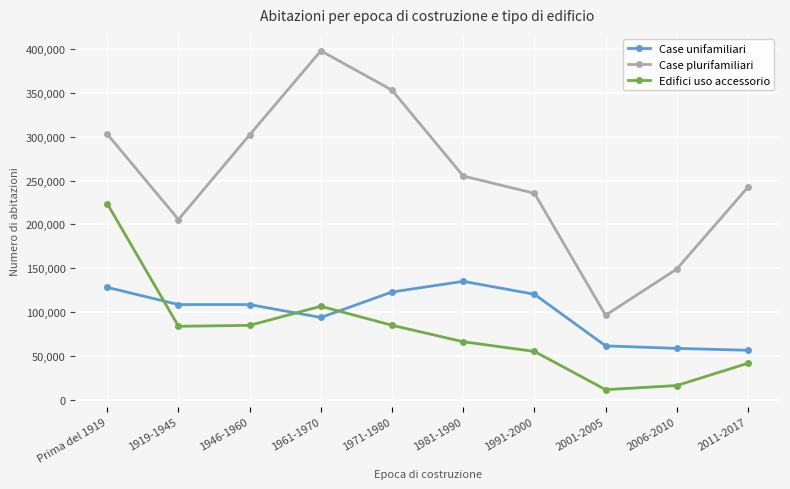

Which series has the largest range (max minus min)?

Case plurifamiliari